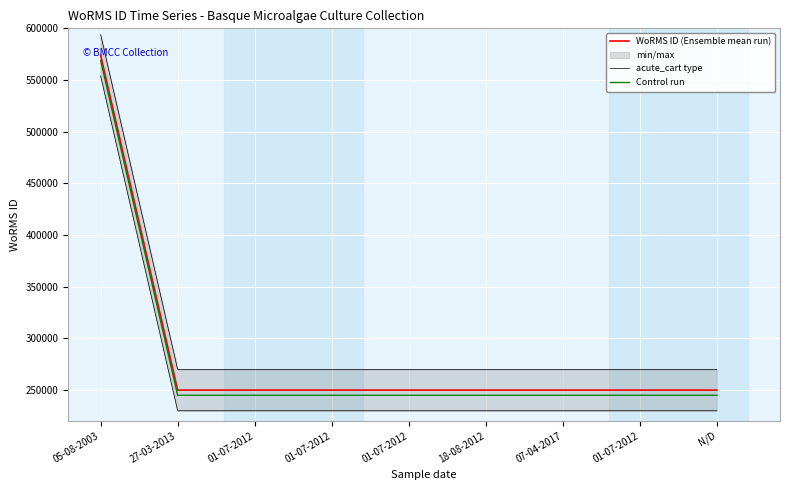

True or false: acute_cart type has more than 2 interior local peaks.

False